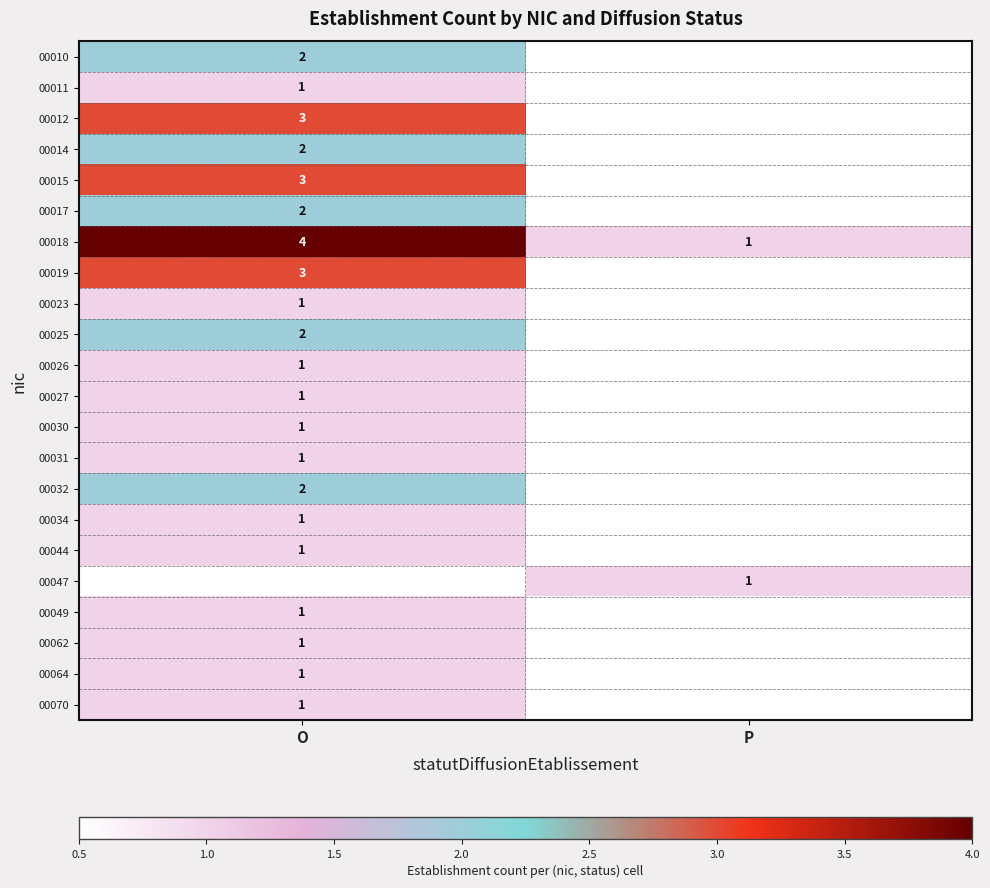

The value of 00026 at O is 1. True or false?

True